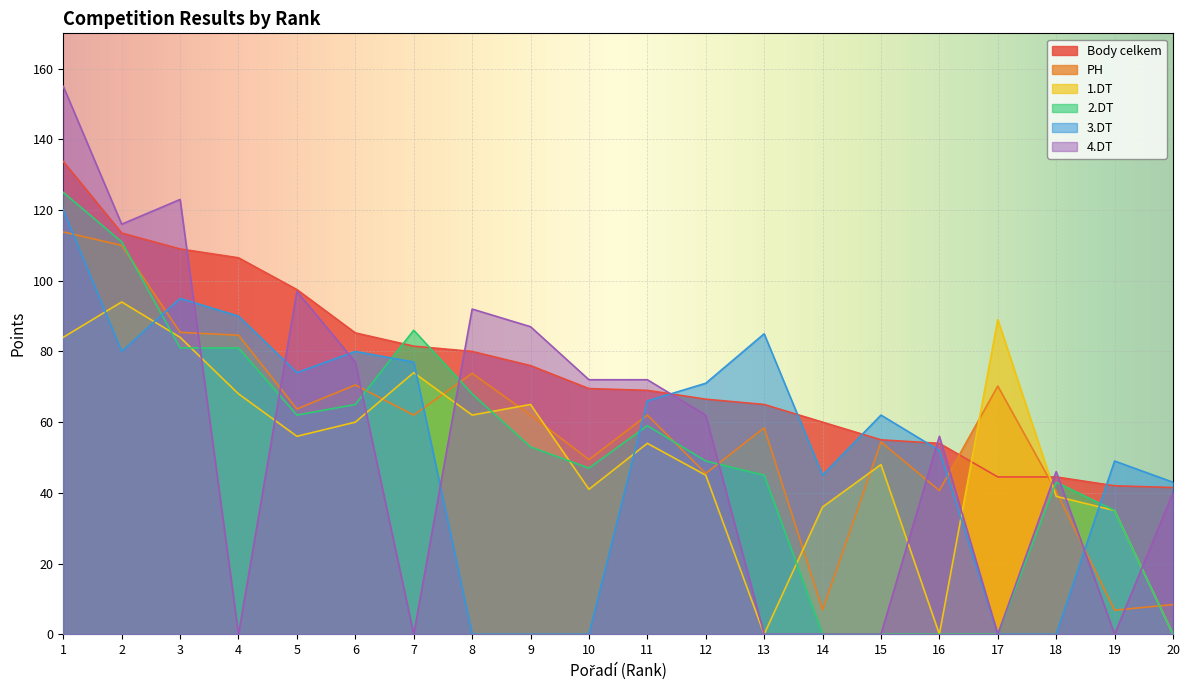

At which category does the chart reach its minimum across all series?

13